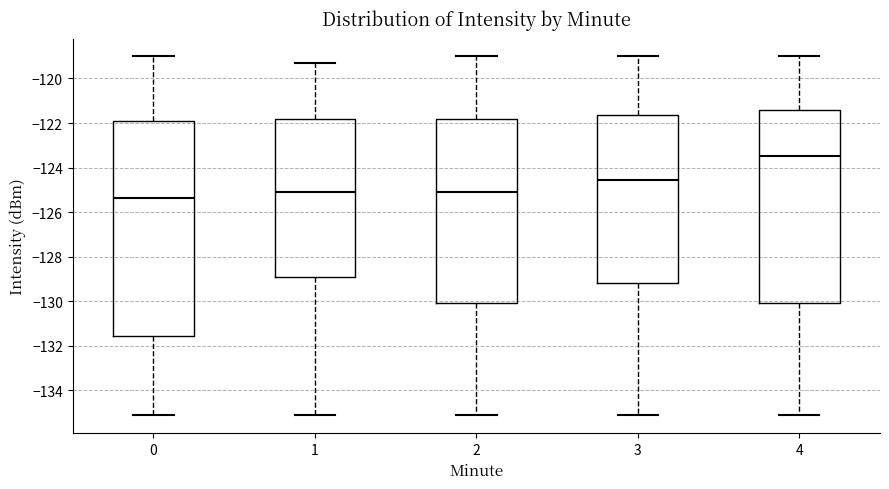

Which box has the lowest median line?

0